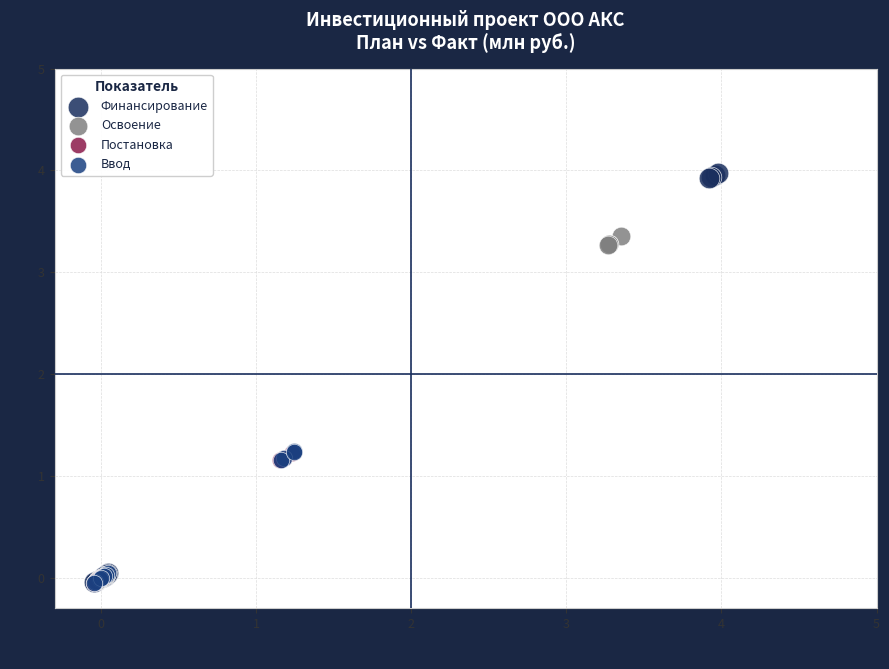

Which series has the largest Y range (max minus min)?

Финансирование